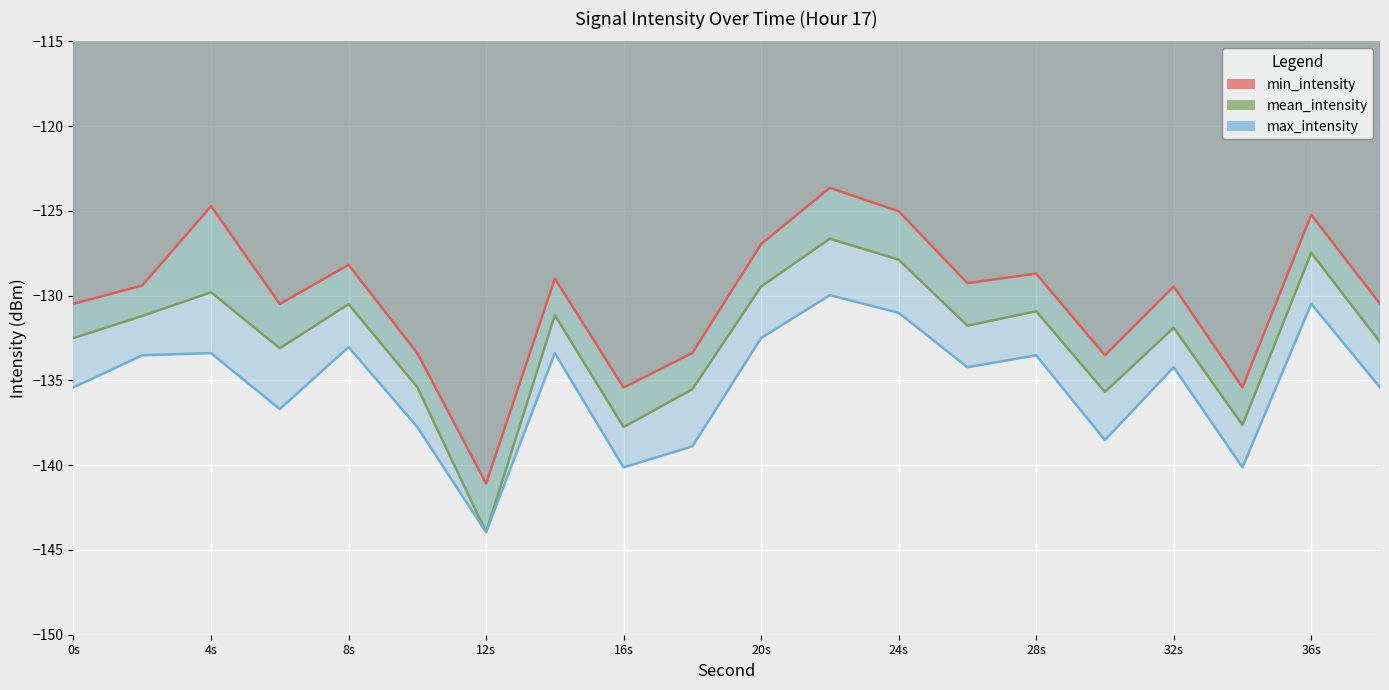

Is it true that max_intensity equals -31.5 at 16s?

False